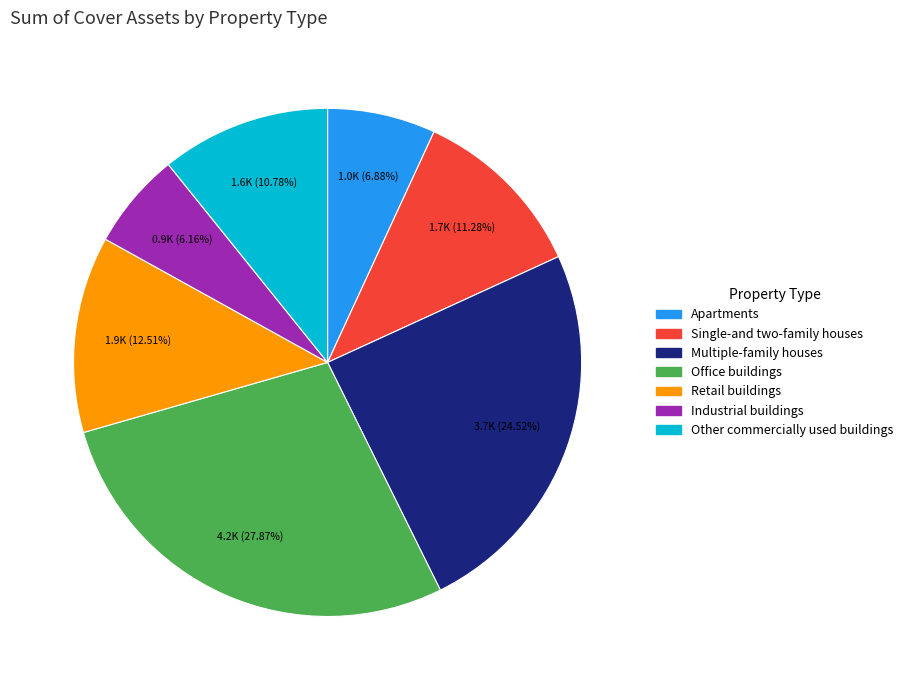

True or false: Office buildings accounts for 28% of the total.

True